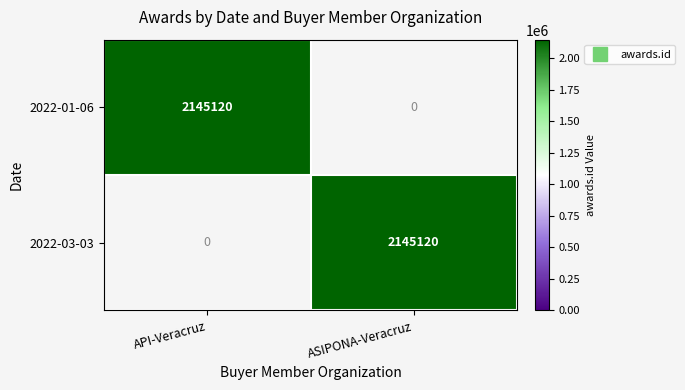

What is the sum of the 2022-01-06 values at ASIPONA-Veracruz and API-Veracruz?

2145120